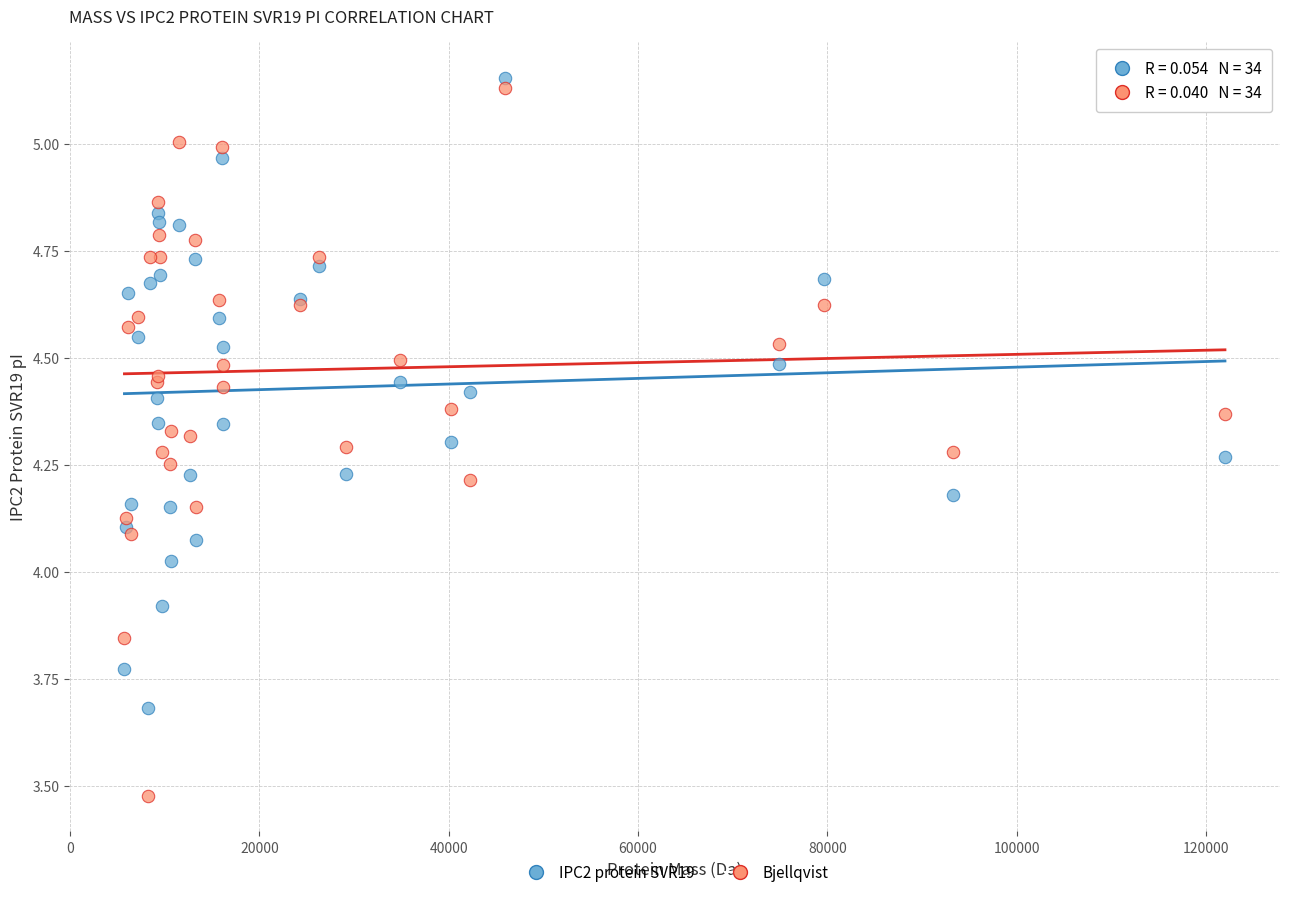

Which series has the widest spread of Y values?

Bjellqvist